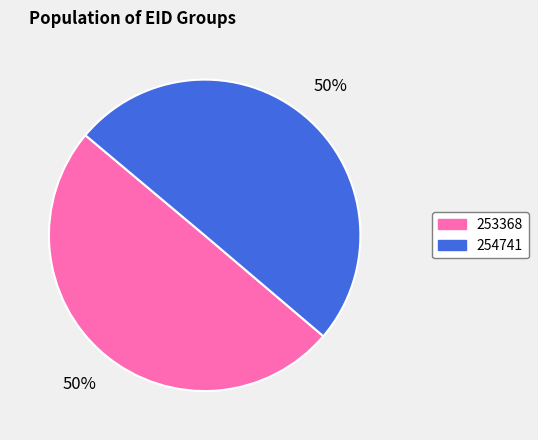

Is it true that 253368 is 50% of the pie?

True